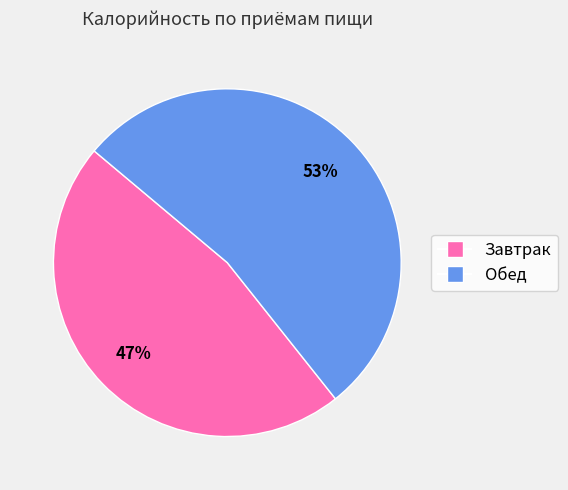

To the nearest percent, what is the average slice percentage?

50%